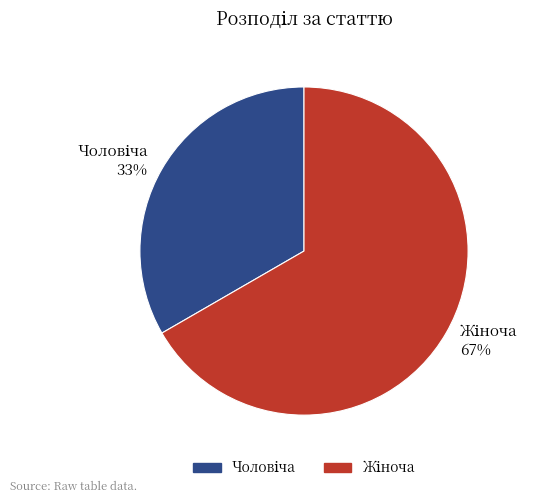

To the nearest percent, what is the average slice percentage?

50%